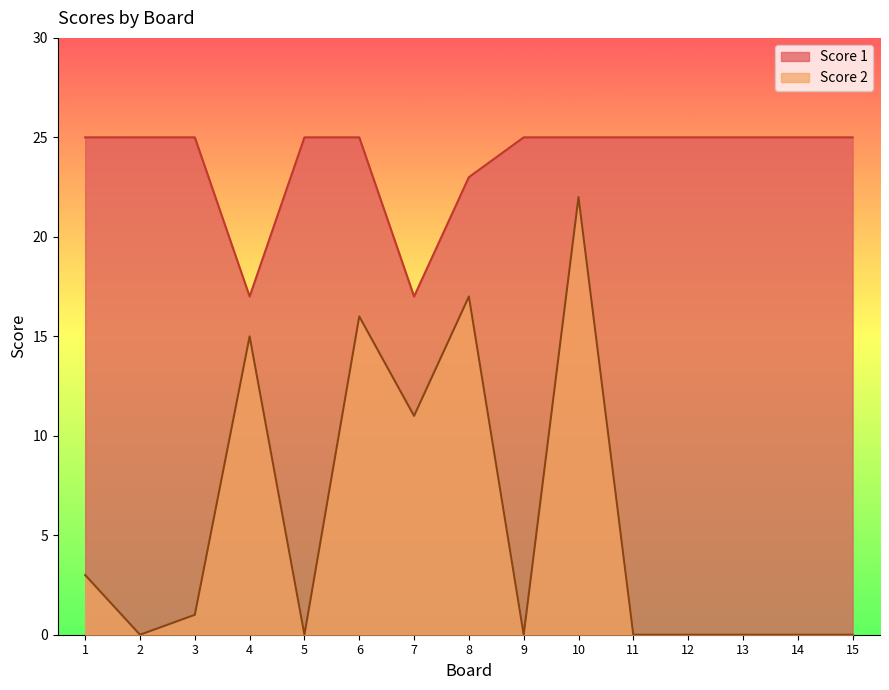

What is the total value across all series at 3?

26